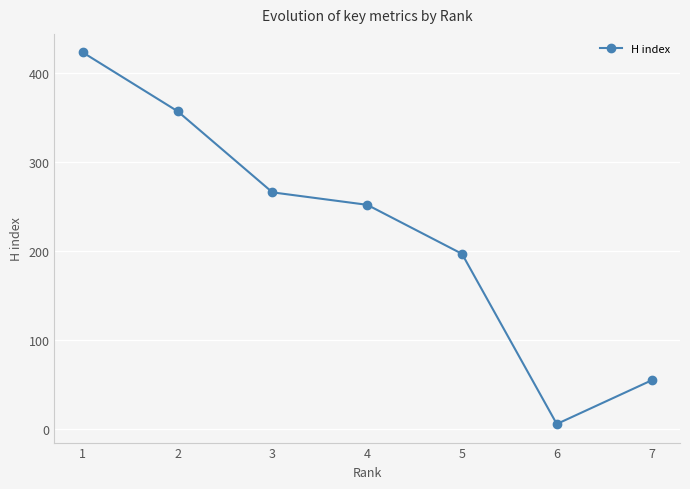

Which has a higher value, 2 or 1?

1